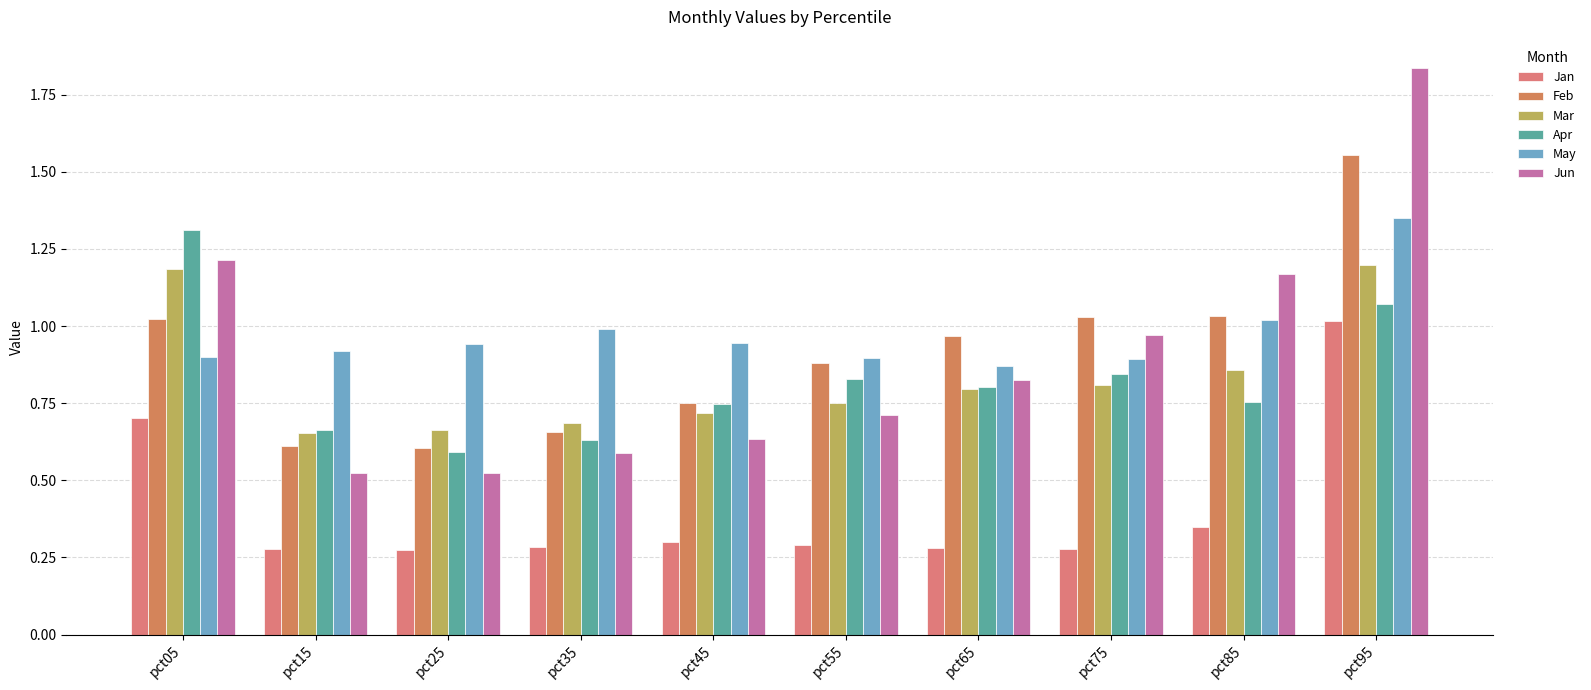

What is the value of the May bar at the 1st from the left?

0.9